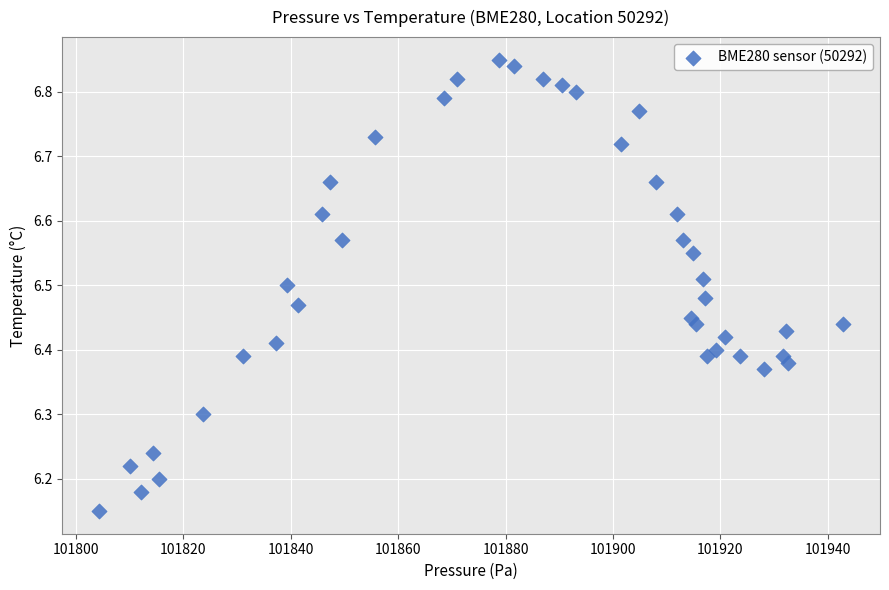

What is the range of Y values (max minus min)?

0.7